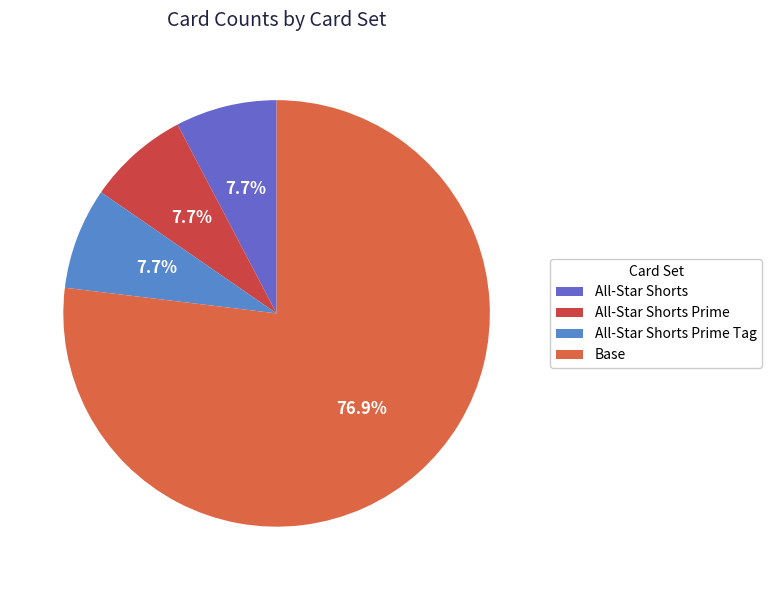

To the nearest percent, what is the average slice percentage?

25%